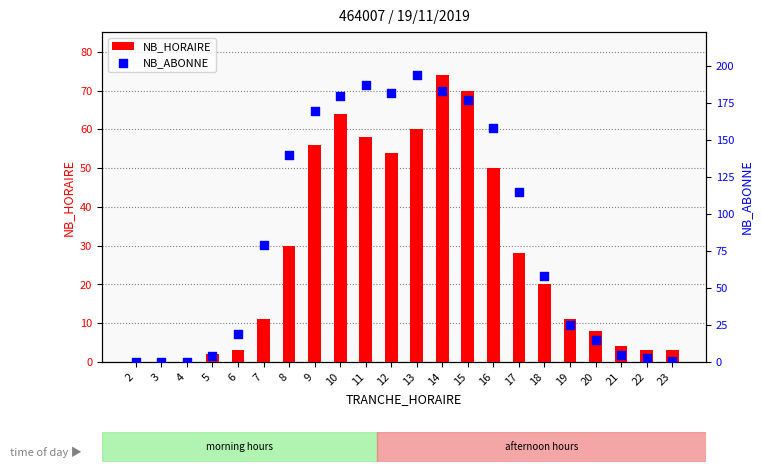

At how many categories does at least one series exceed 155?

8